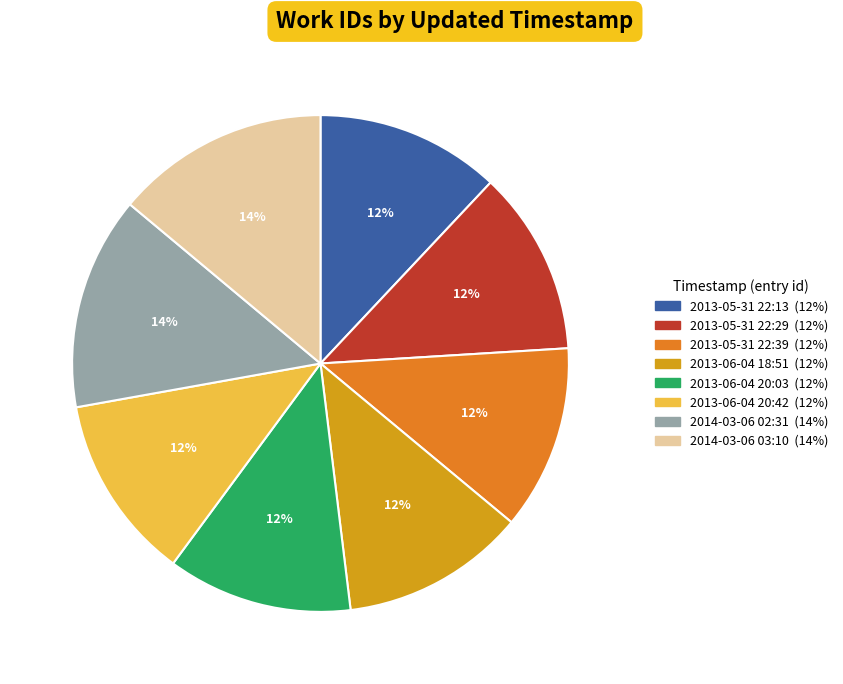

What is the ratio of the value at 2013-05-31 22:39 to the value at 2013-06-04 20:42?

1.0